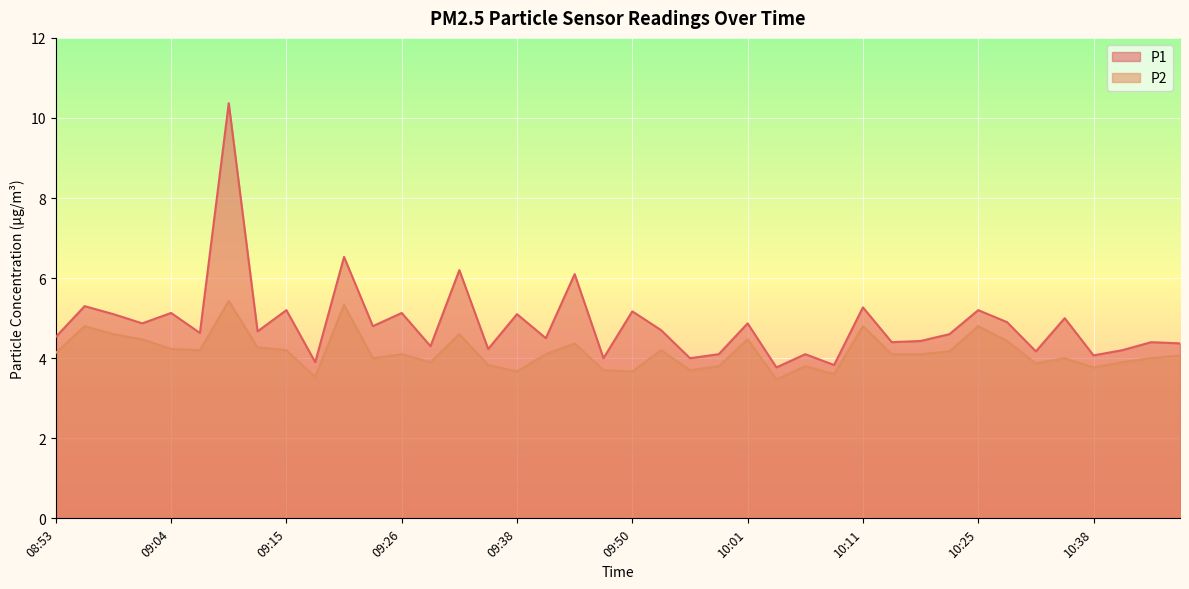

How many interior local peaks does the P1 series have?

16